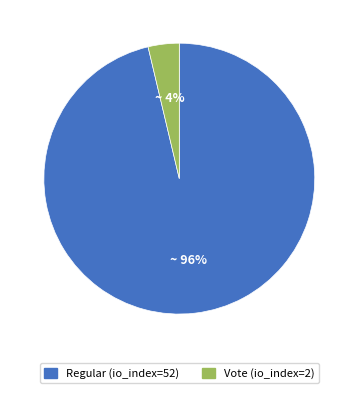

Do Vote (io_index=2) and Regular (io_index=52) together represent more than half of the pie?

Yes